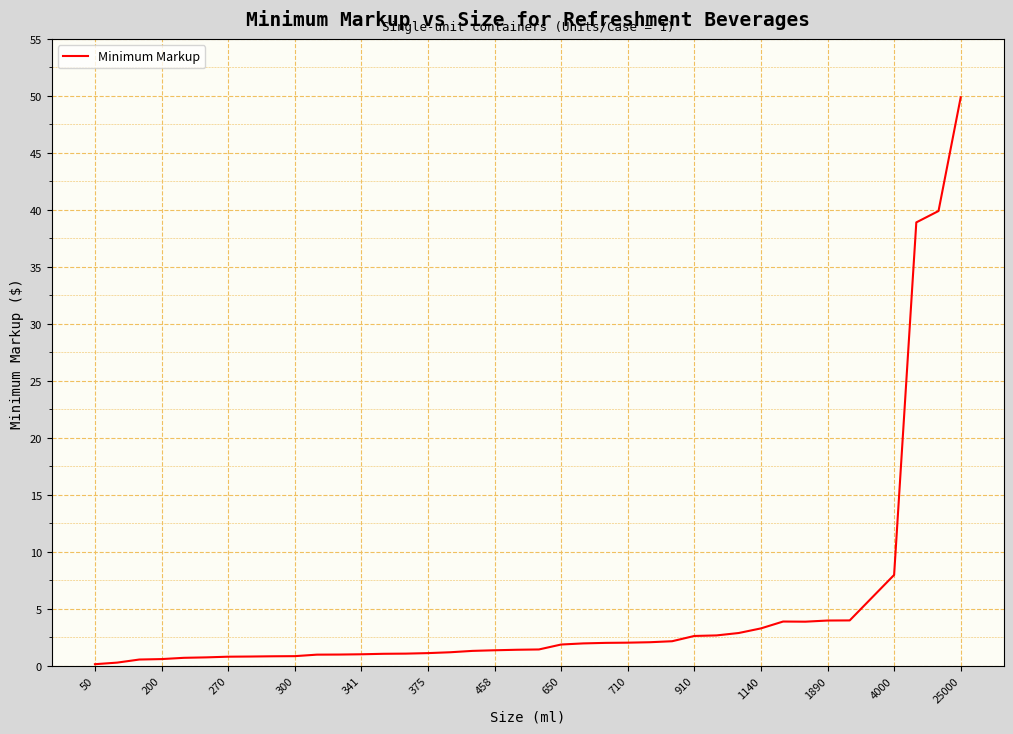

What is the difference between the maximum and minimum values?

49.7